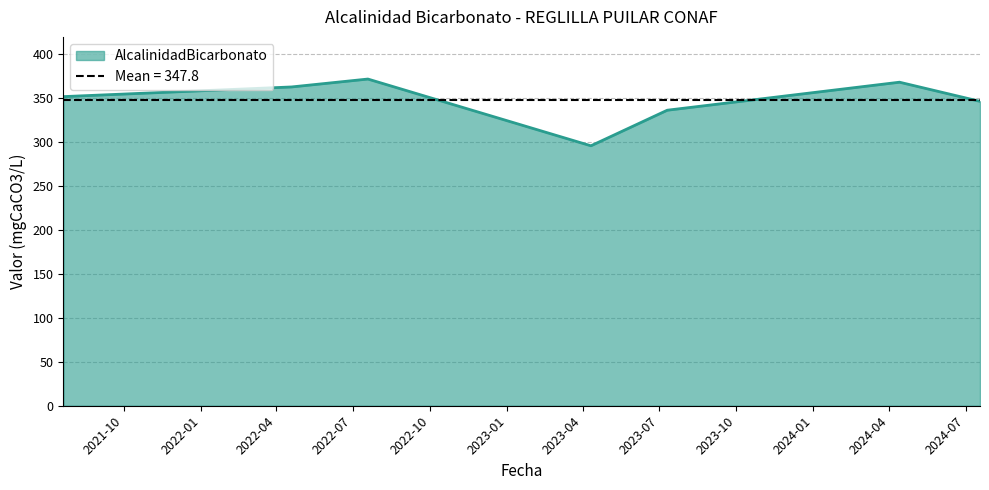

At which category does the chart reach its peak across all series?

2022-07-19